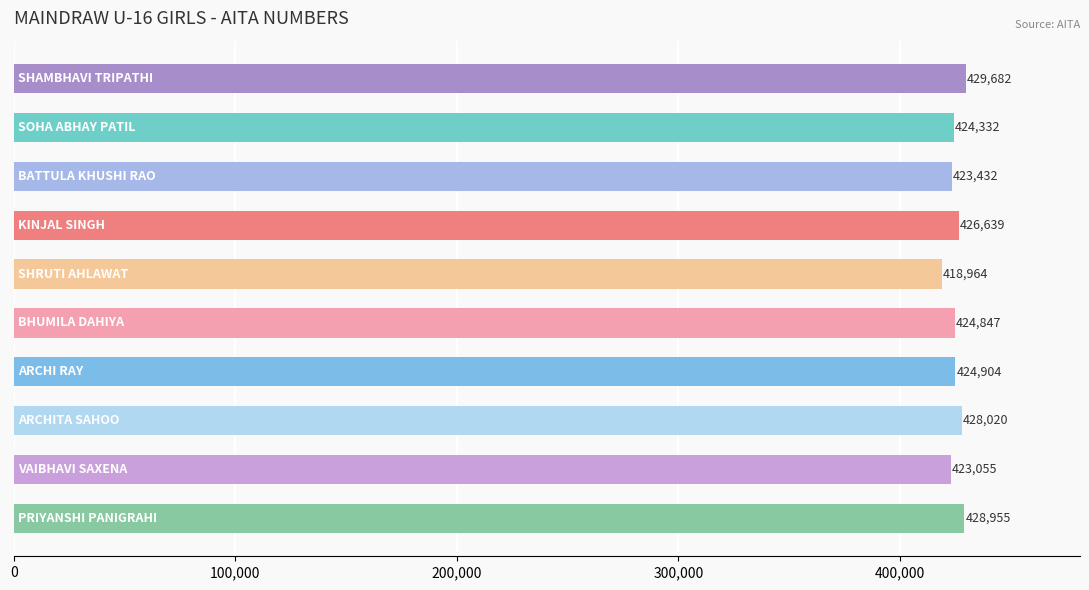

What is the minimum value shown in the chart?

418964